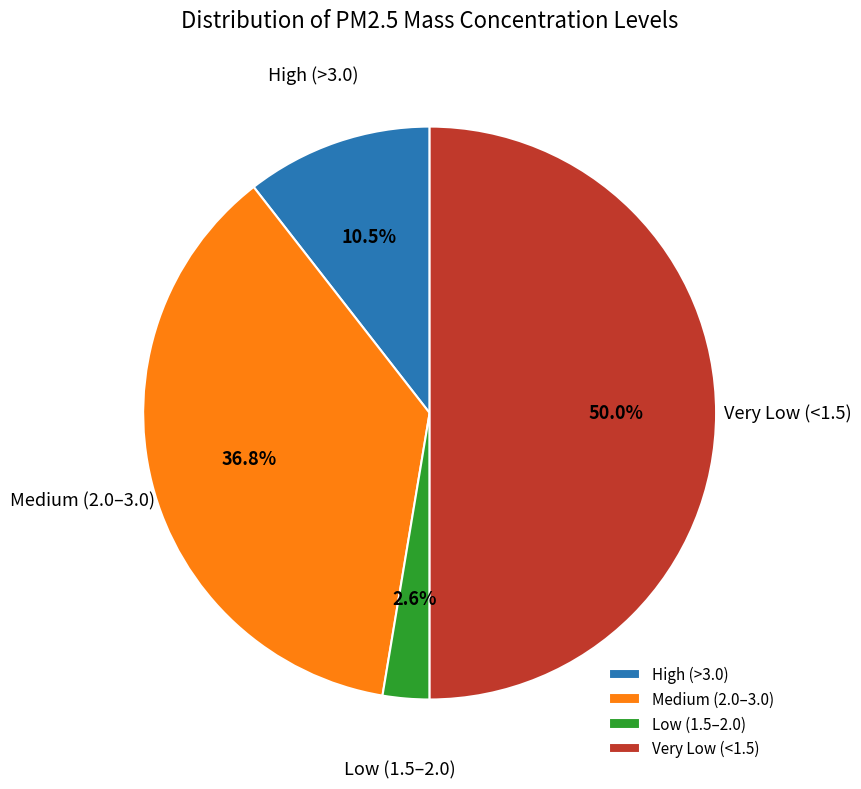

Does Medium (2.0–3.0) account for over 50% of the chart?

No